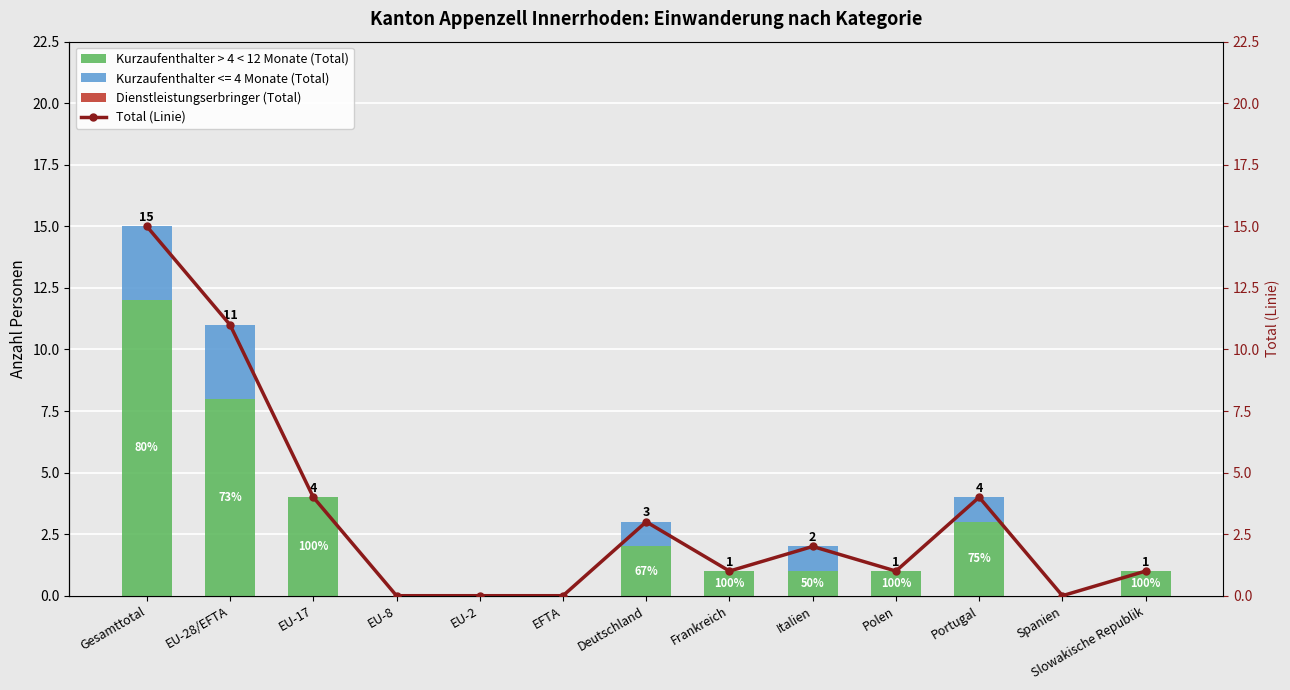

Is it true that Kurzaufenthalter > 4 < 12 Monate (Total) equals 8 at EU-28/EFTA?

True